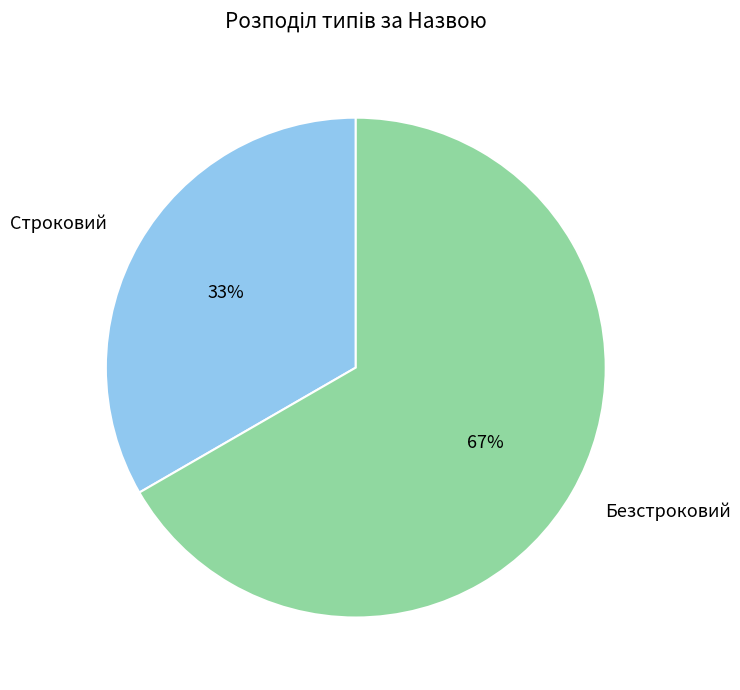

What is the ratio of the value at Строковий to the value at Безстроковий?

0.5